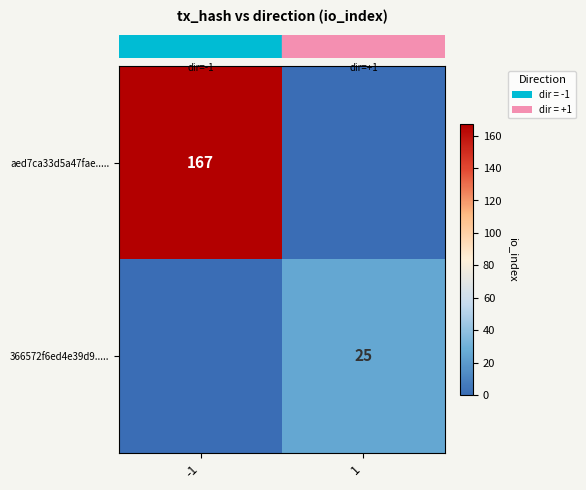

At which label is row_1 closest to 12?

-1